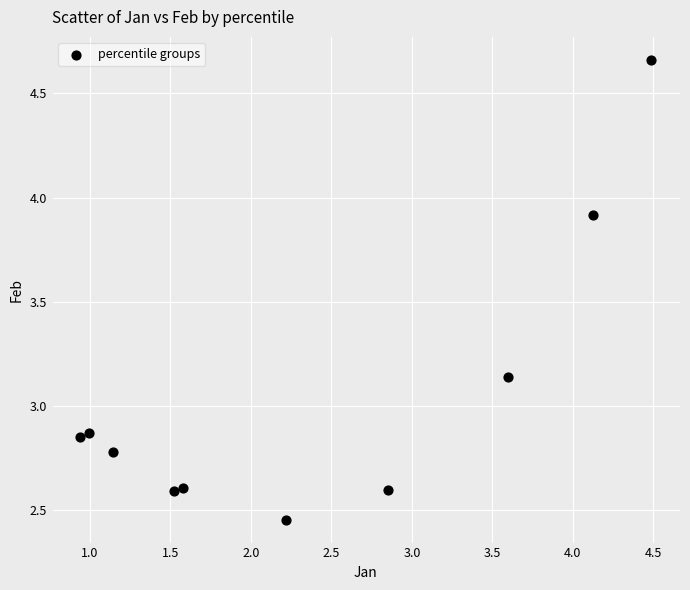

What is the range of X values (max minus min)?

3.5